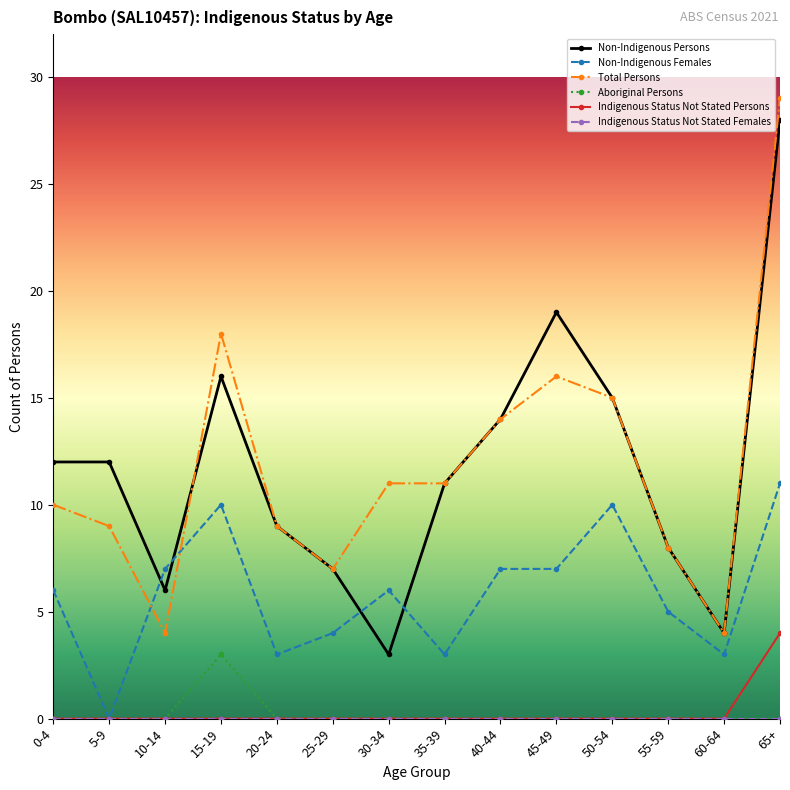

True or false: Non-Indigenous Females and Non-Indigenous Persons intersect in this chart.

True